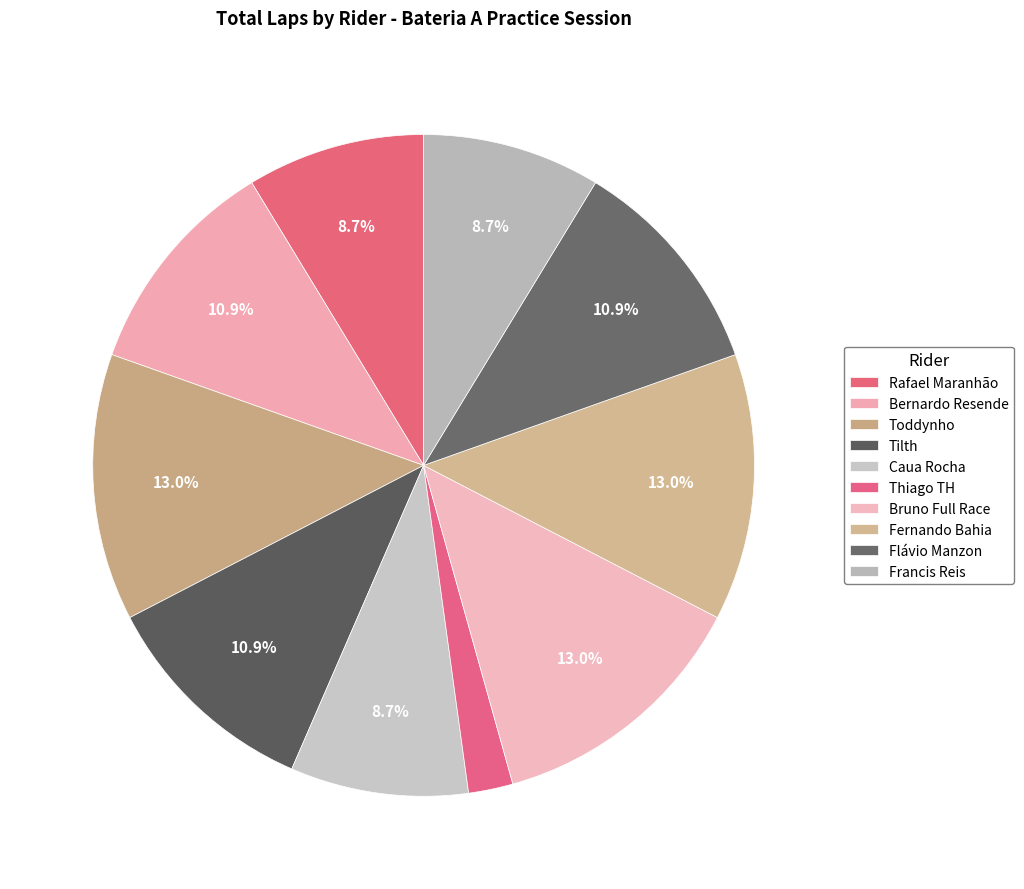

Which category has the smallest portion of the pie?

Thiago TH